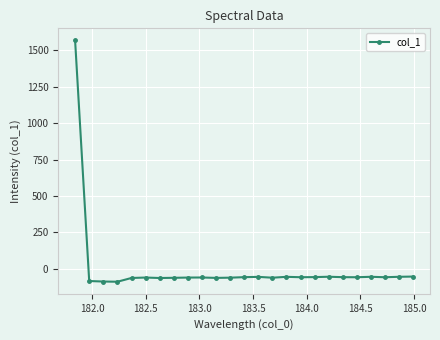

What is the difference between the second highest and second lowest values?

34.1